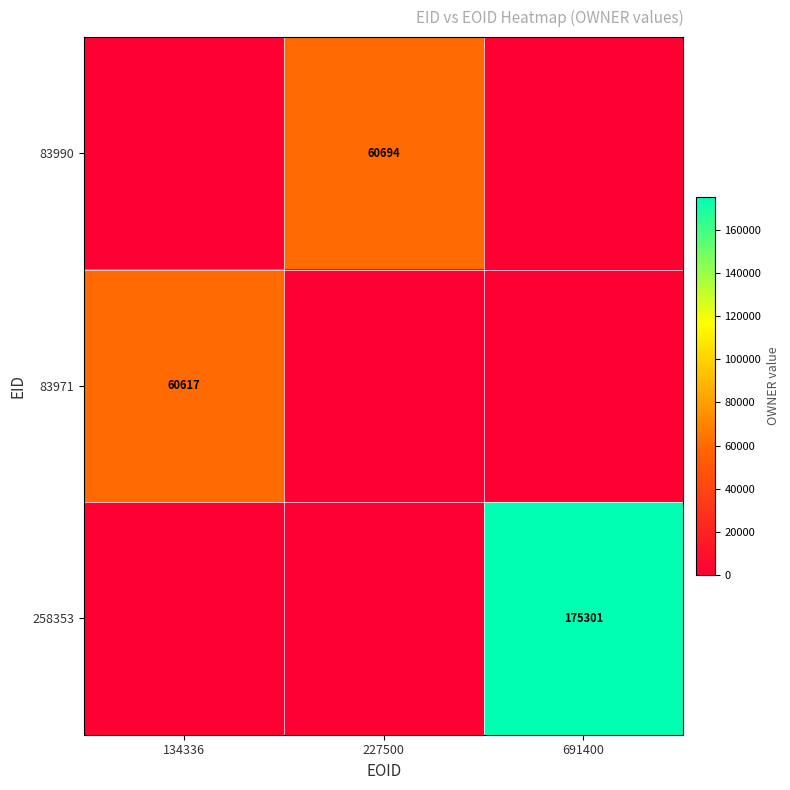

The 83990 series shows 31801 at 227500. True or false?

False